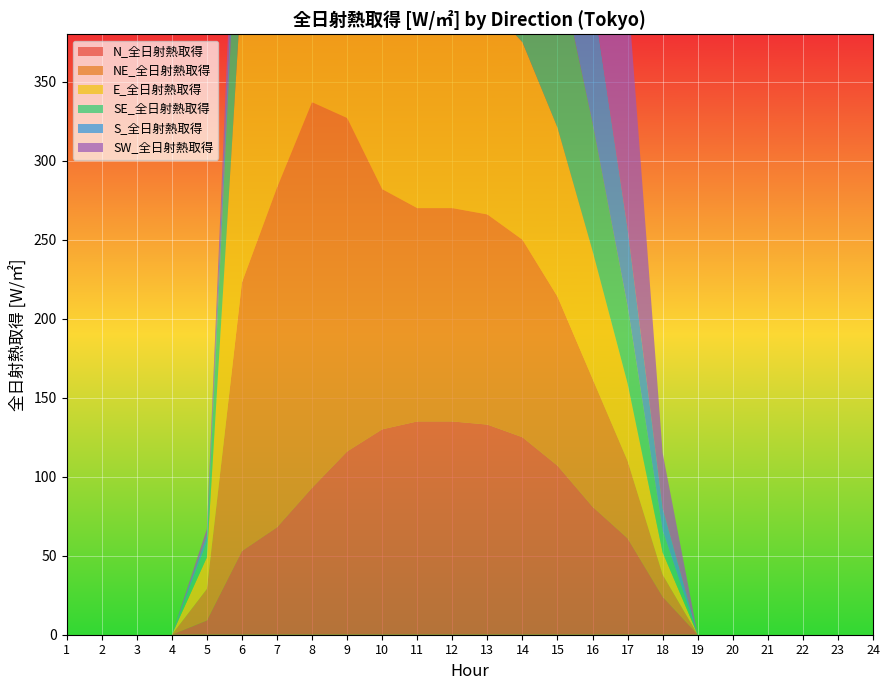

Reading left to right, what are all the values shown in this chart?

N_全日射熱取得: 0	0	0	0	9	53	68	93	116	130	135	135	133	125	107	81	61	24	0	0	0	0	0	0
NE_全日射熱取得: 0	0	0	0	20	170	215	244	211	152	135	135	133	125	107	81	49	14	0	0	0	0	0	0
E_全日射熱取得: 0	0	0	0	20	192	267	337	340	281	182	135	133	125	107	81	49	14	0	0	0	0	0	0
SE_全日射熱取得: 0	0	0	0	10	110	187	269	310	303	253	175	133	125	107	81	49	14	0	0	0	0	0	0
S_全日射熱取得: 0	0	0	0	4	31	63	96	144	193	226	235	217	175	122	81	49	14	0	0	0	0	0	0
SW_全日射熱取得: 0	0	0	0	4	31	63	93	116	130	142	209	285	321	304	241	152	35	0	0	0	0	0	0